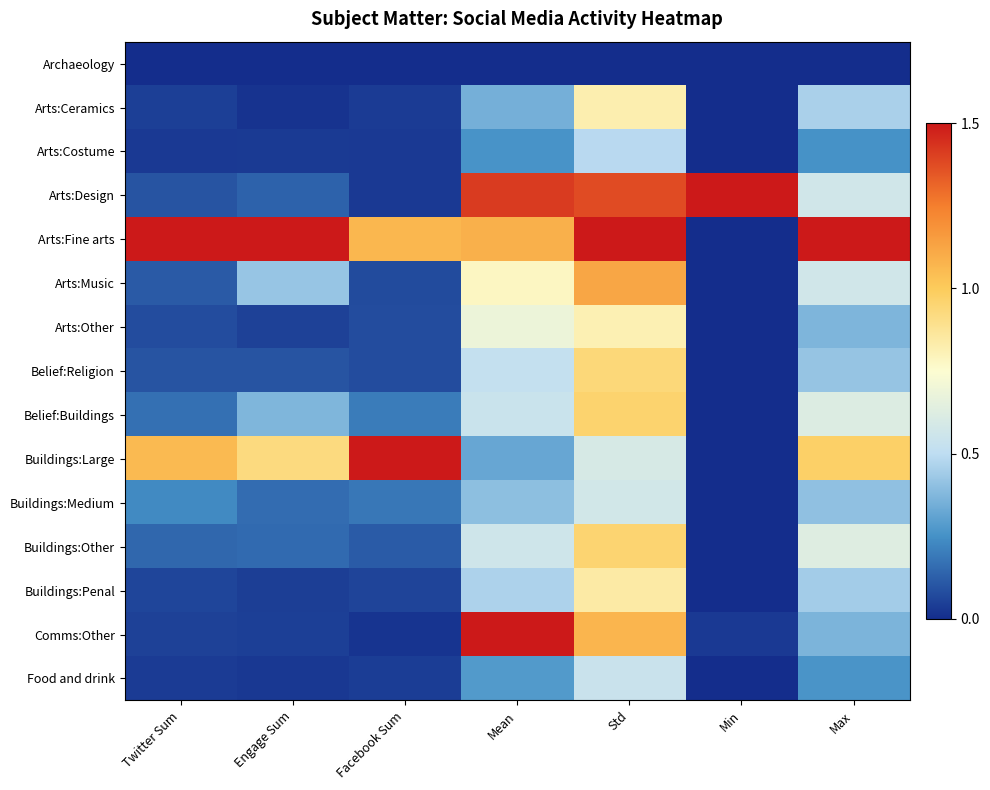

Which label corresponds to the largest value in the chart?

Min